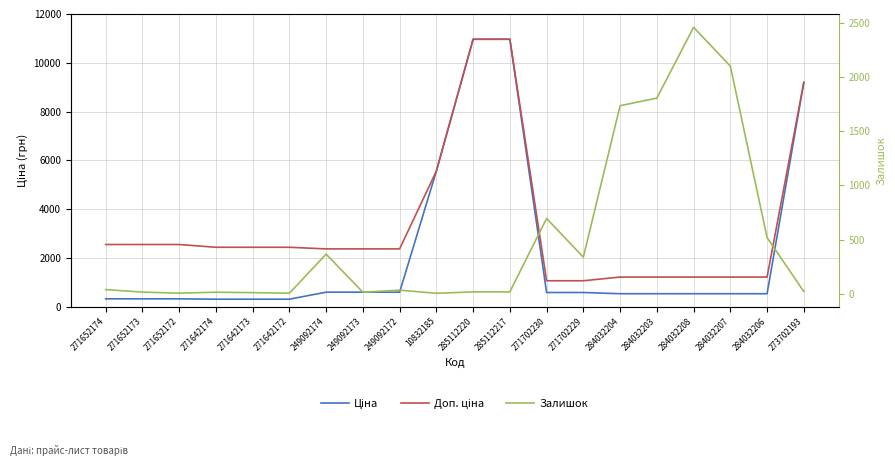

At which category does the chart reach its peak across all series?

285112220